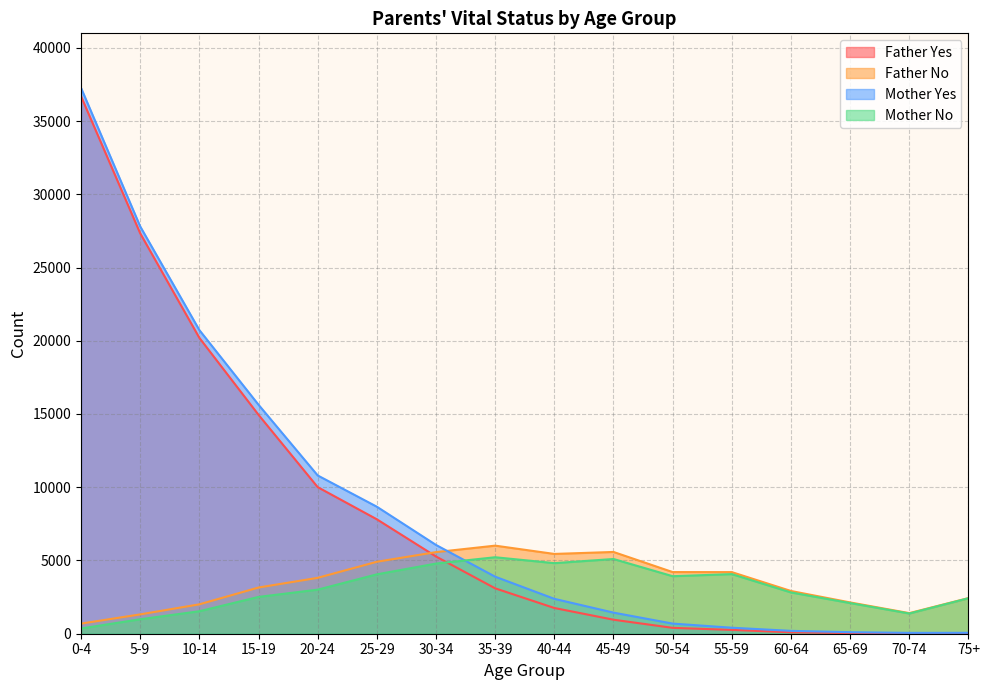

List the series in order of their peak value, highest first.

Mother Yes, Father Yes, Father No, Mother No